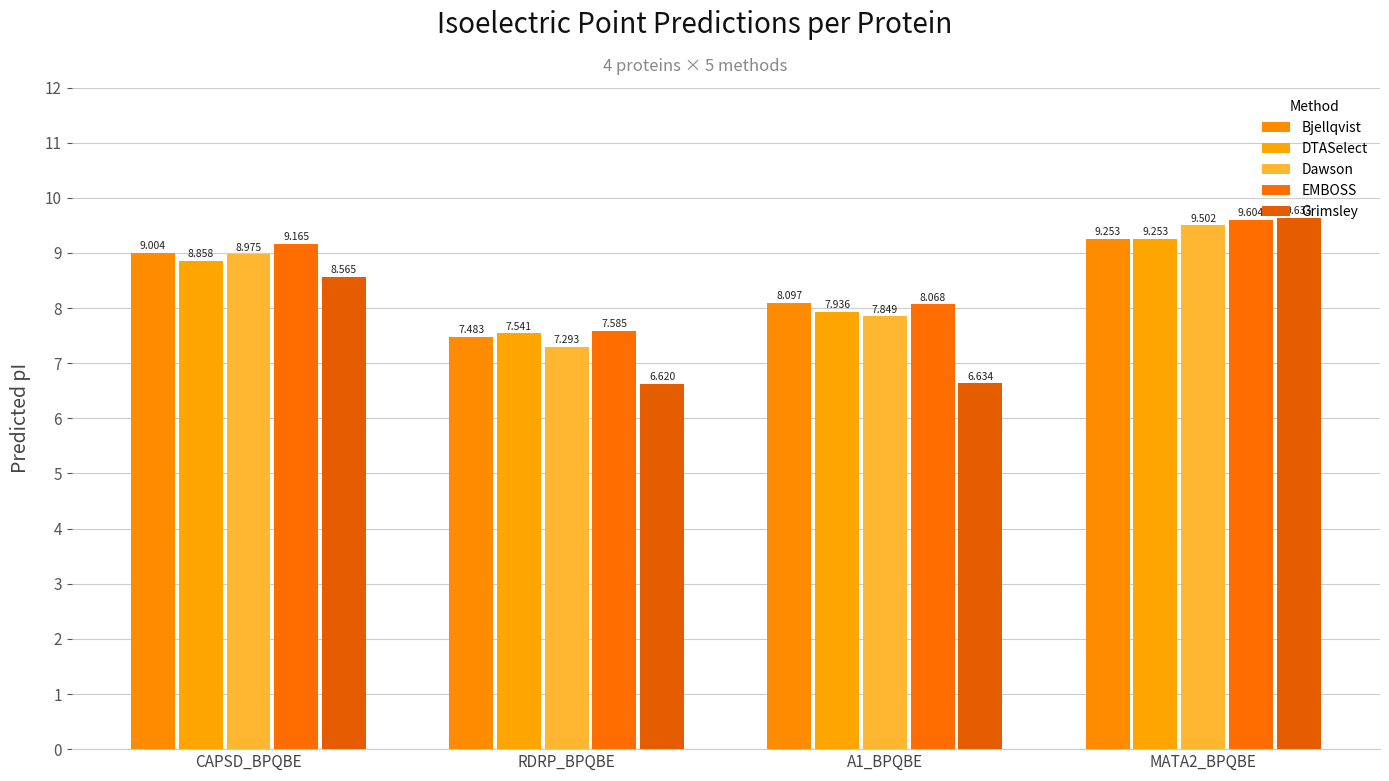

What is the average value of the DTASelect series?

8.4